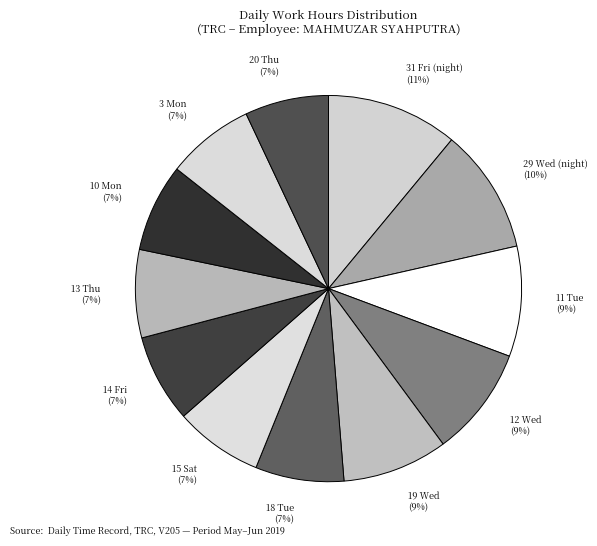

Is the sum of 20 Thu and 11 Tue greater than half?

No